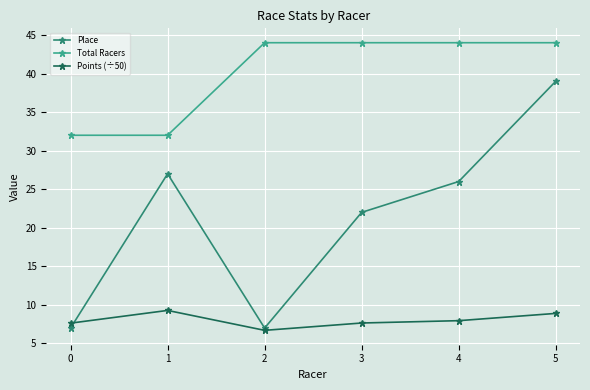

What is the approximate value of Points (÷50) at 1?

9.3